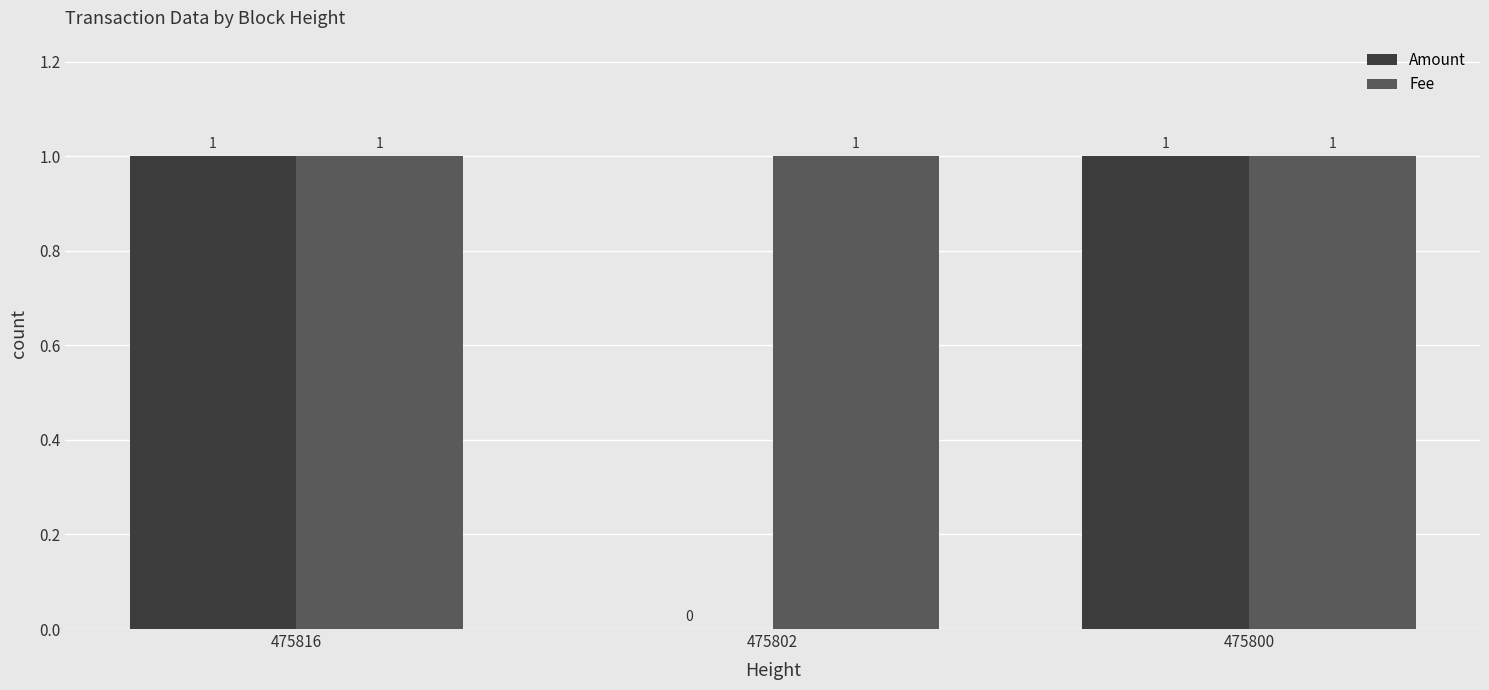

The value of Fee at 475816 is 1. True or false?

True